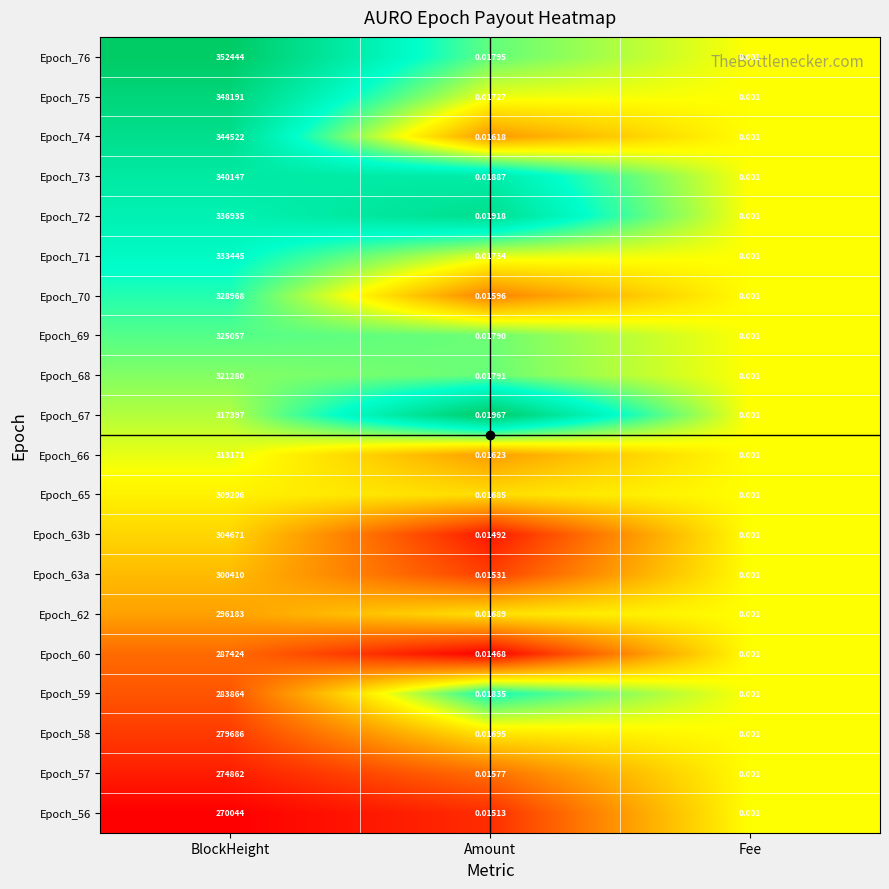

Between BlockHeight and Amount, which series saw the biggest shift?

Epoch_76